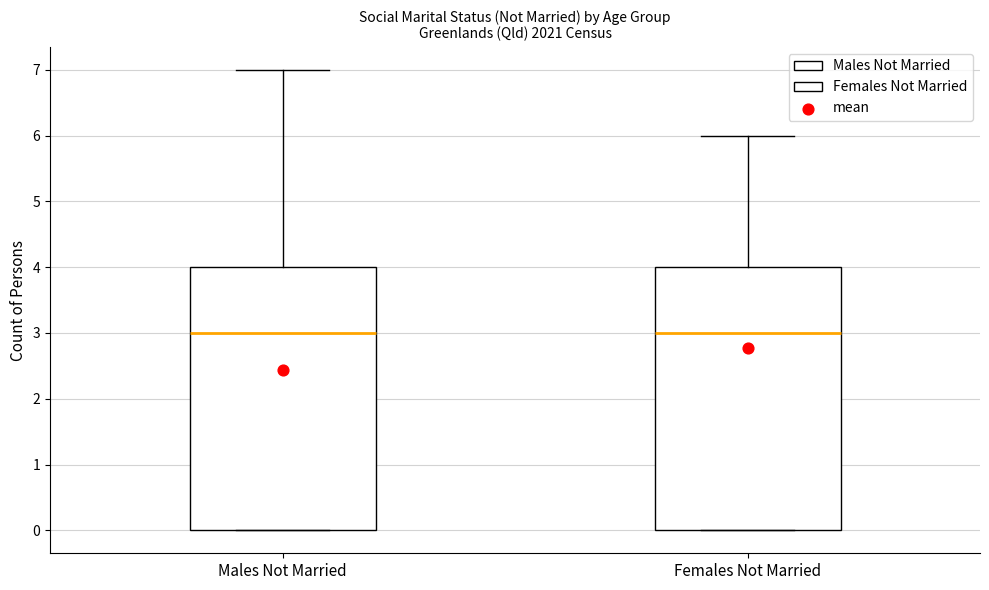

Where is the lower edge of the box for Females Not Married on the y-axis? The values are not printed on the chart, so give them approximately, as read against the axis.

0